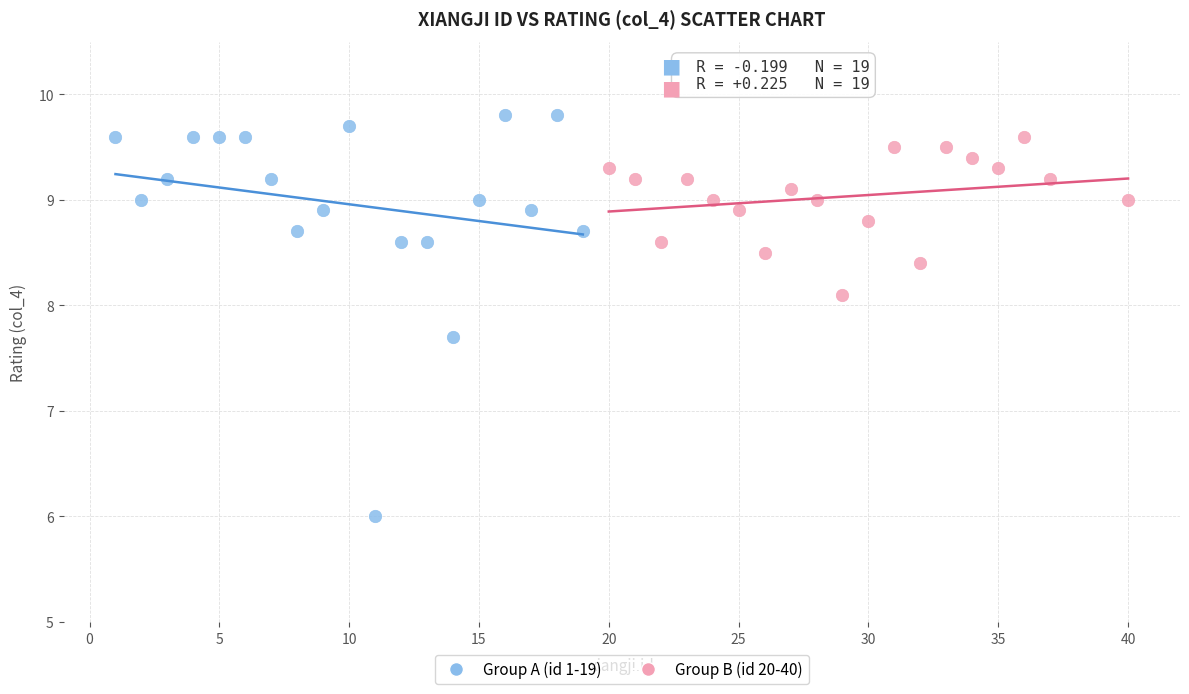

Which series contains the lowest Y value?

Group A (id 1-19)